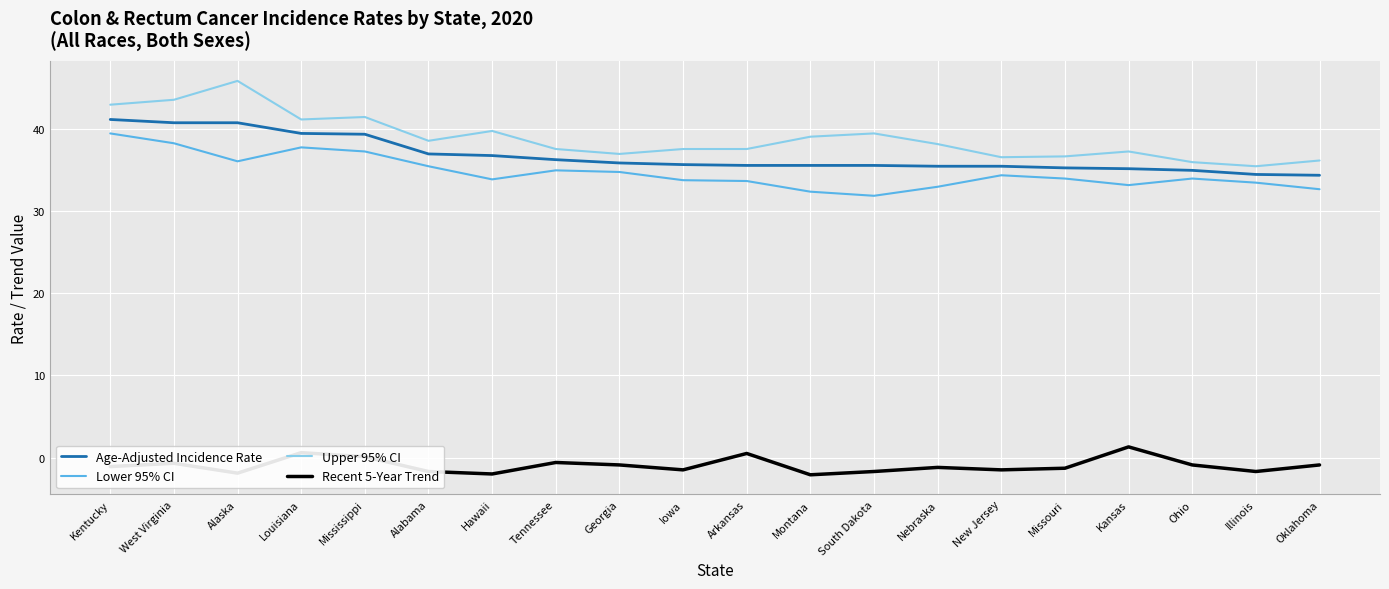

What is the sum of the Age-Adjusted Incidence Rate values at Arkansas and Kentucky?

76.8